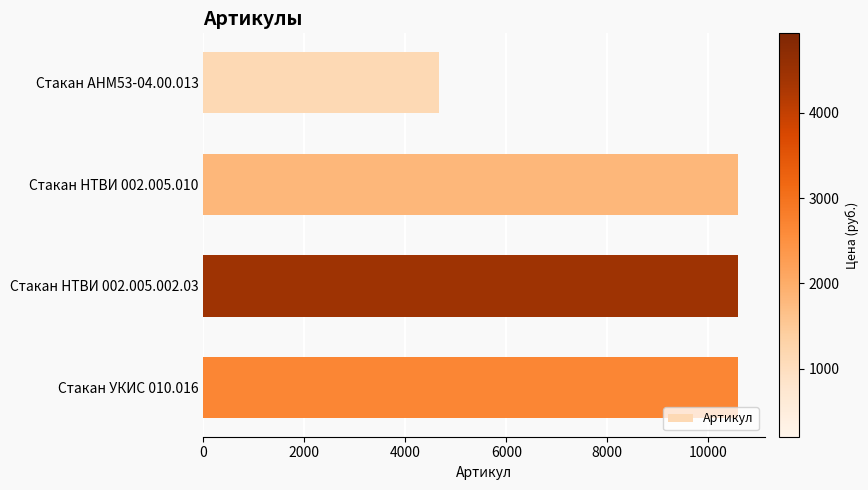

What is the sum of all values?

36457